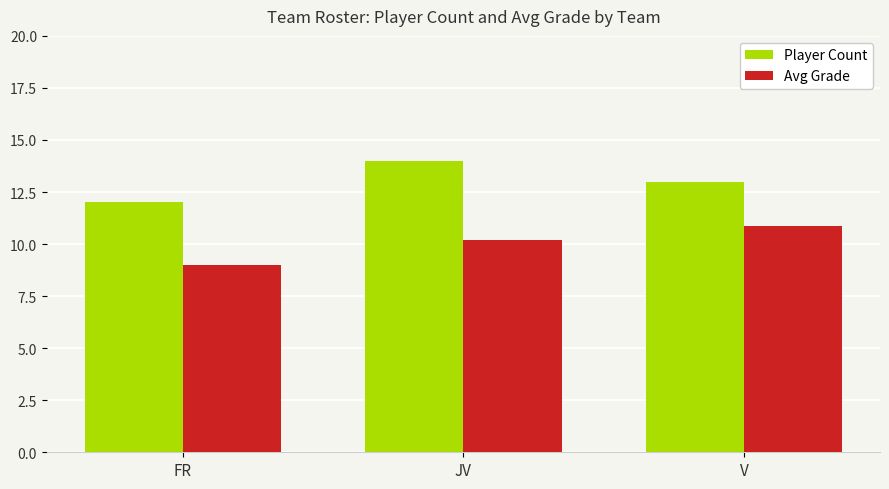

What is the difference between the Avg Grade values at FR and JV?

1.2